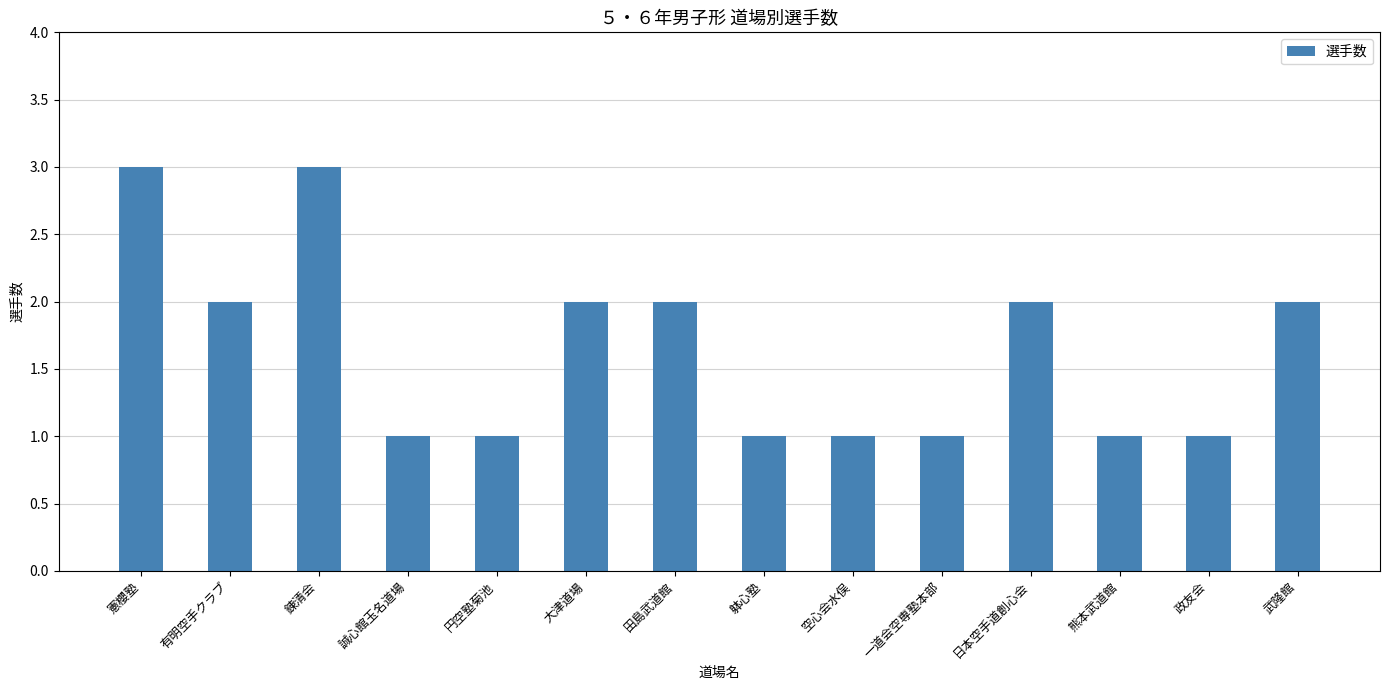

Count the number of data series in this chart.

1